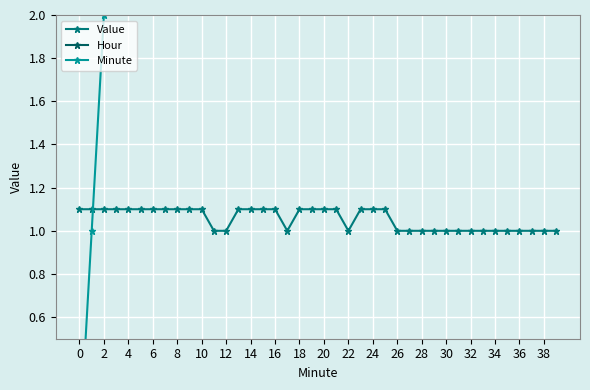

True or false: Value has a value of 1.1 at 18.

True